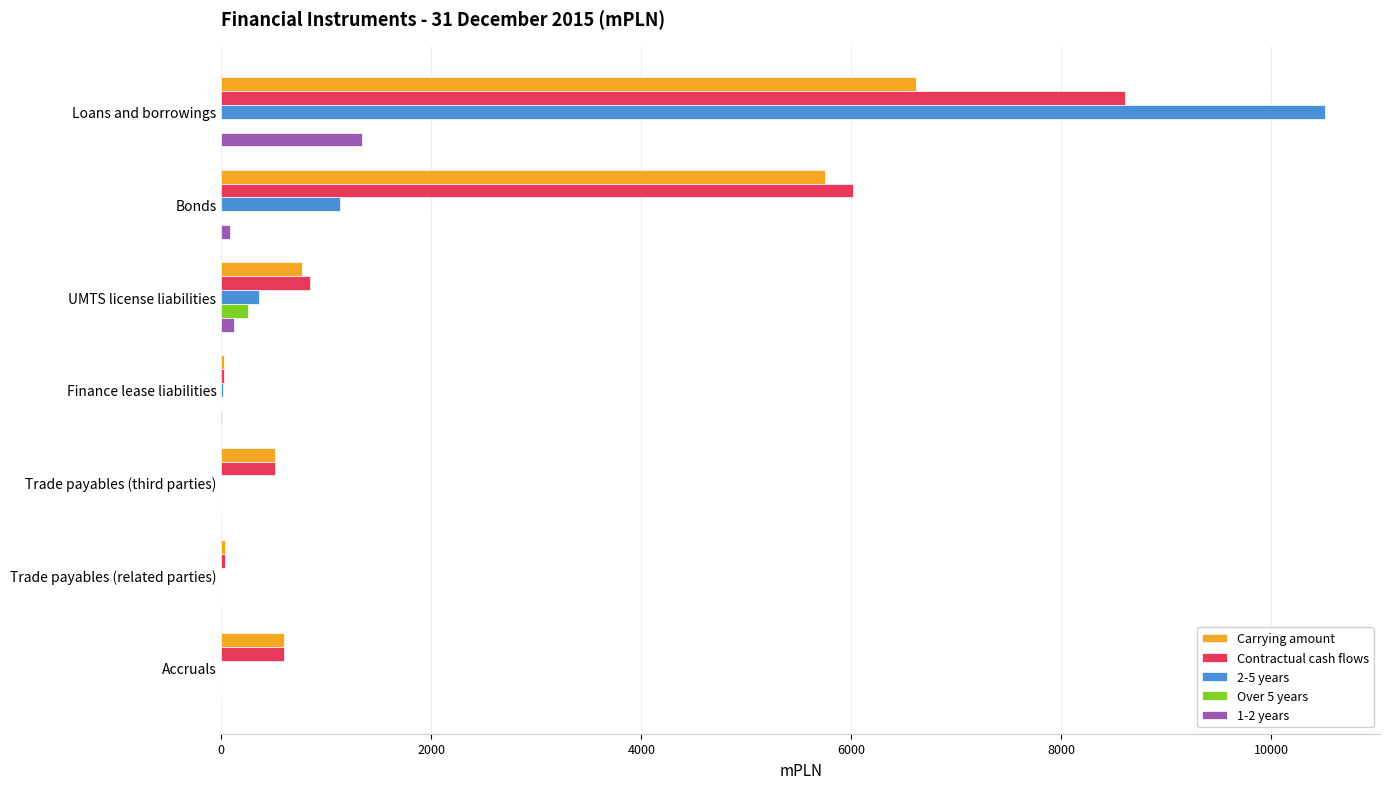

Which series changed the most between Bonds and UMTS license liabilities?

Contractual cash flows